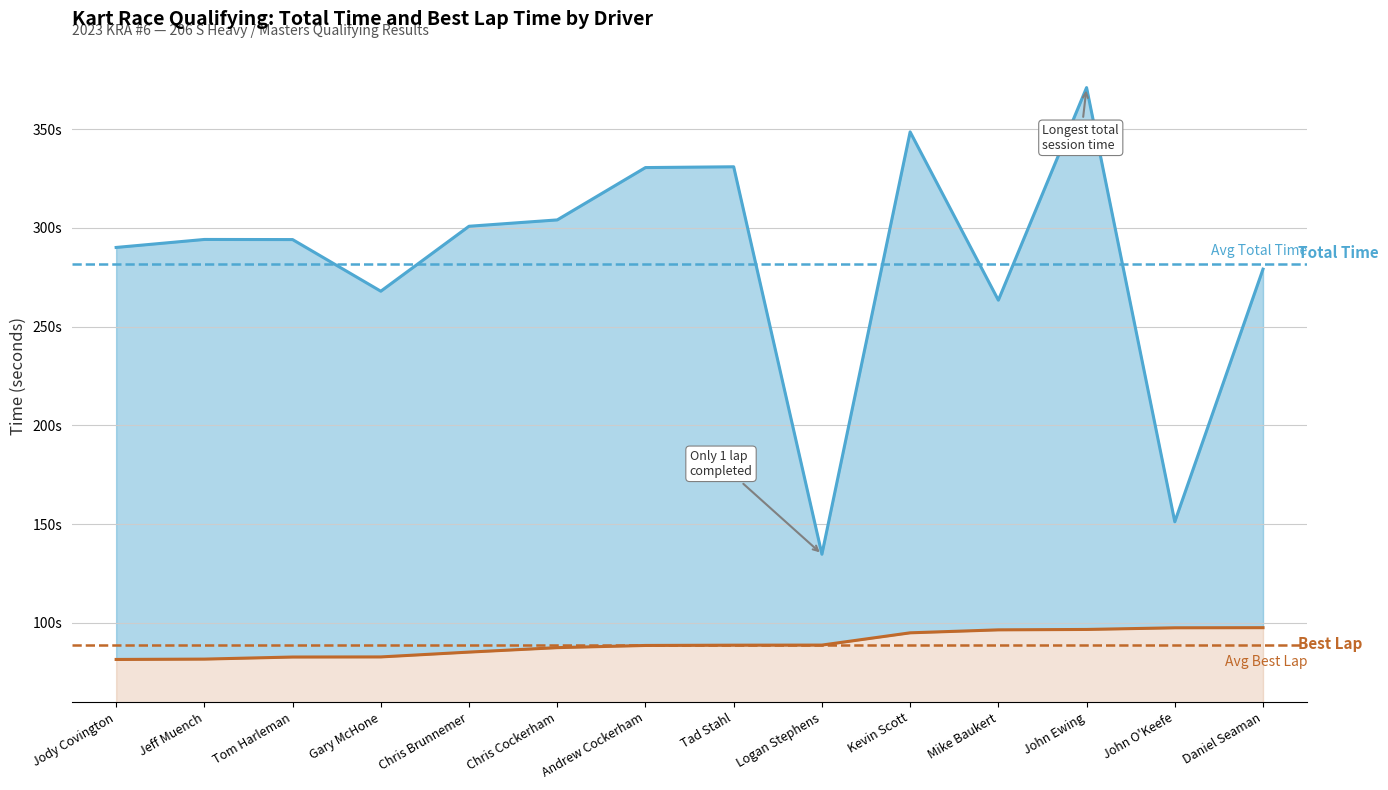

Between Jody Covington and Kevin Scott, which is larger?

Kevin Scott